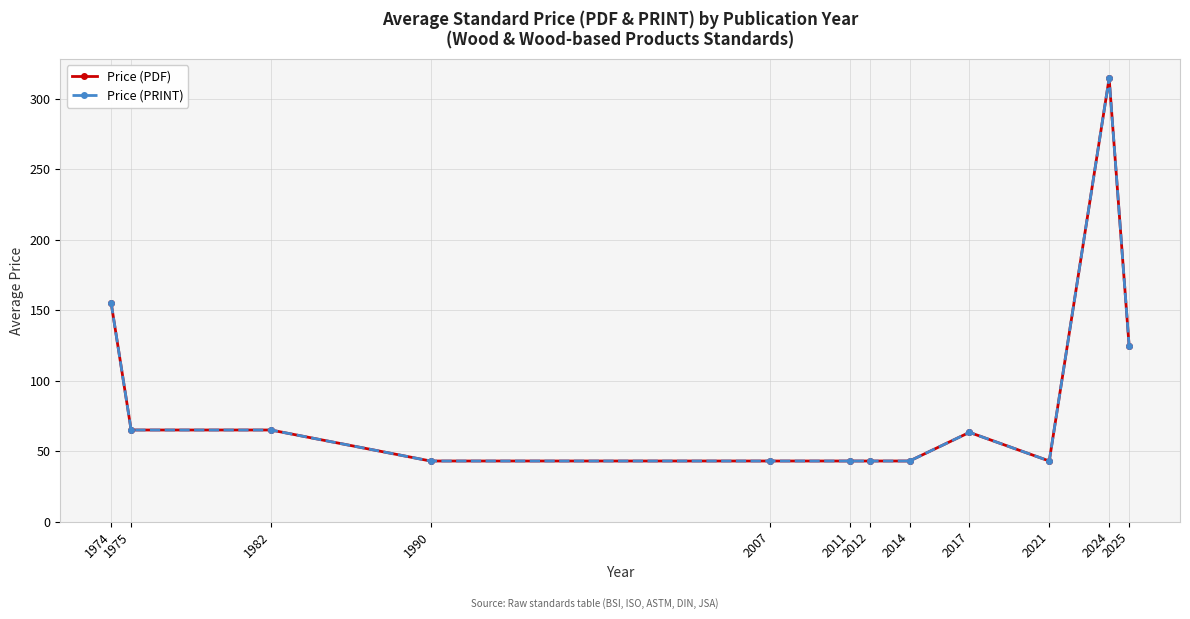

Is the value of Price (PRINT) at 2007 greater than the value of Price (PDF) at 2012?

No